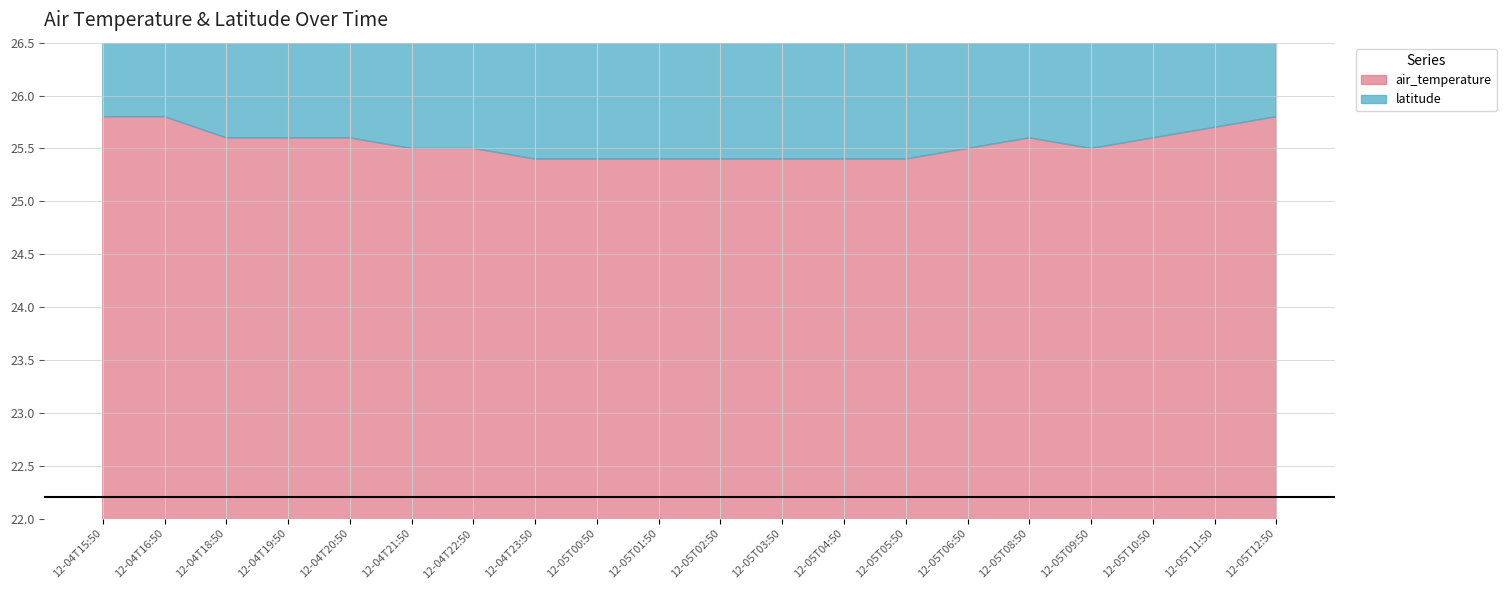

At which category is the sum across all series the highest?

2013-12-04T15:50